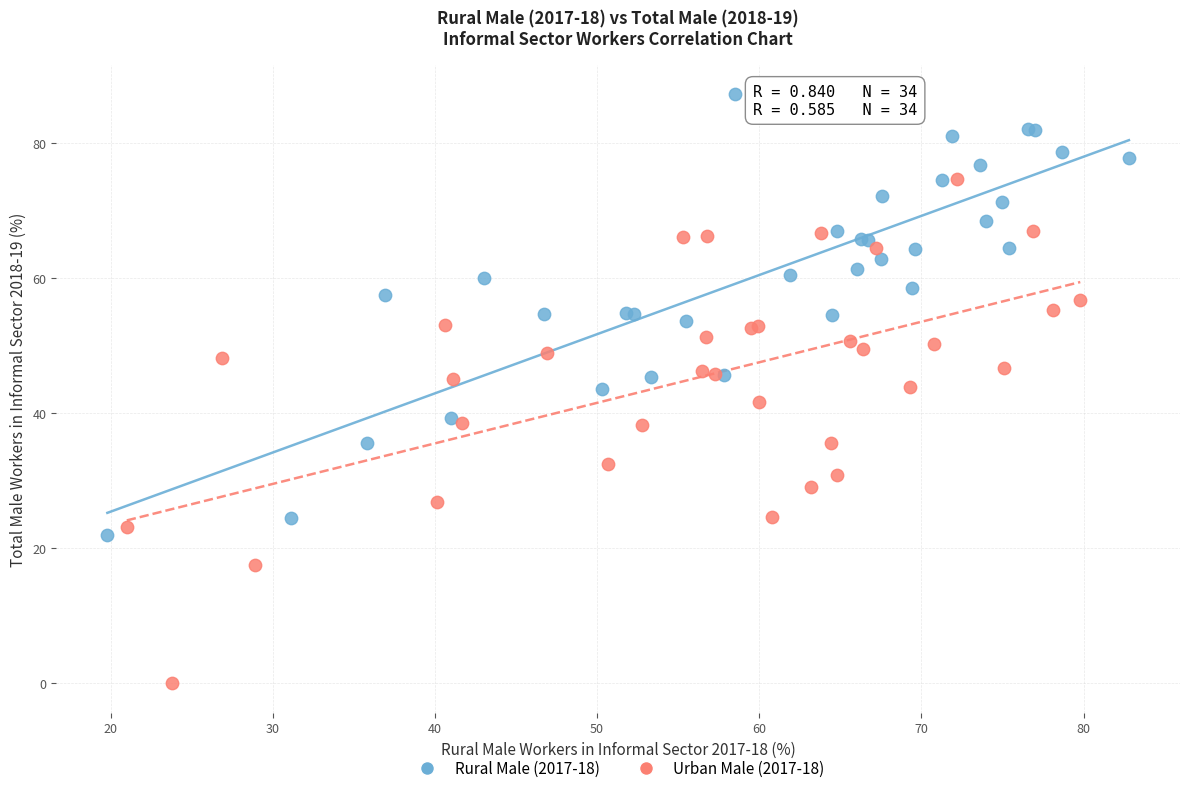

Which series reaches the maximum Y coordinate?

Rural Male (2017-18)